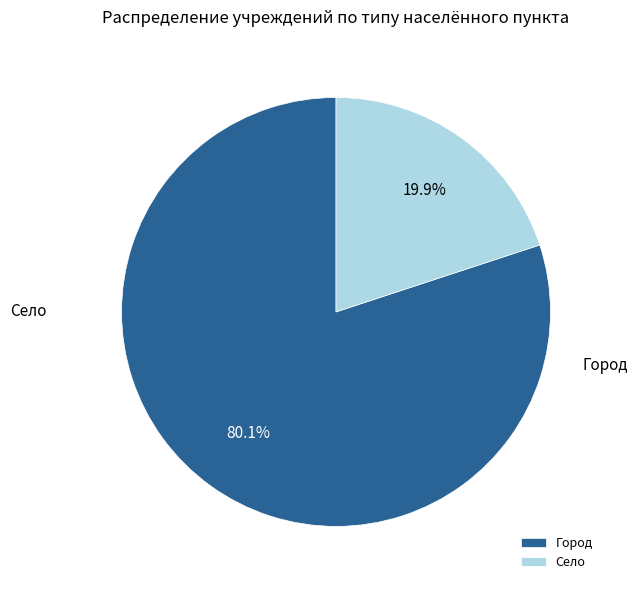

Which slice is the largest?

Город